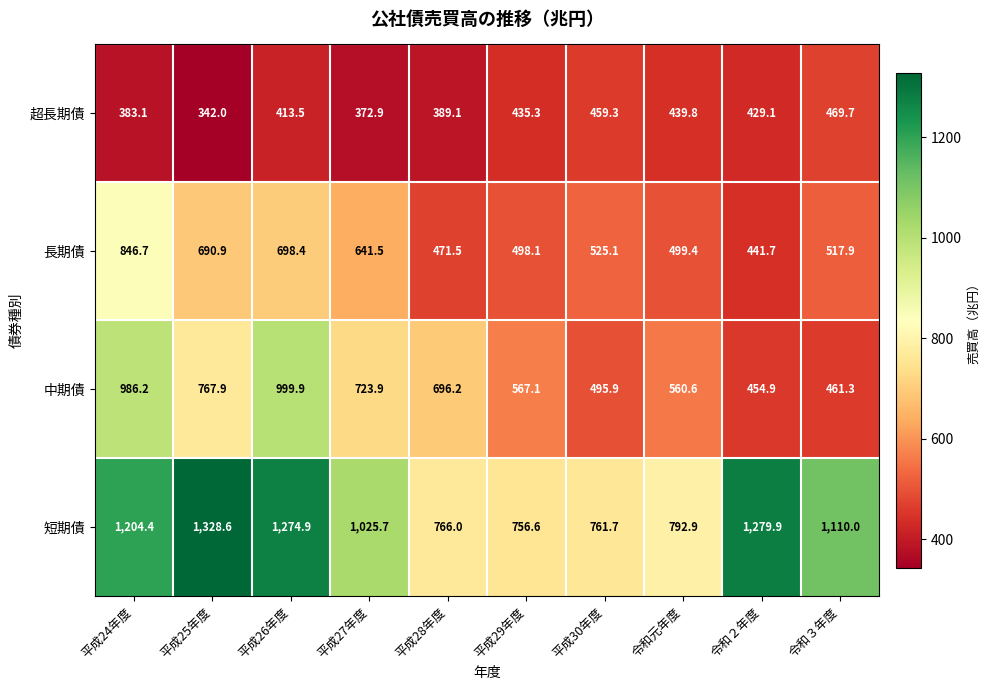

How many data points does each series have?

10